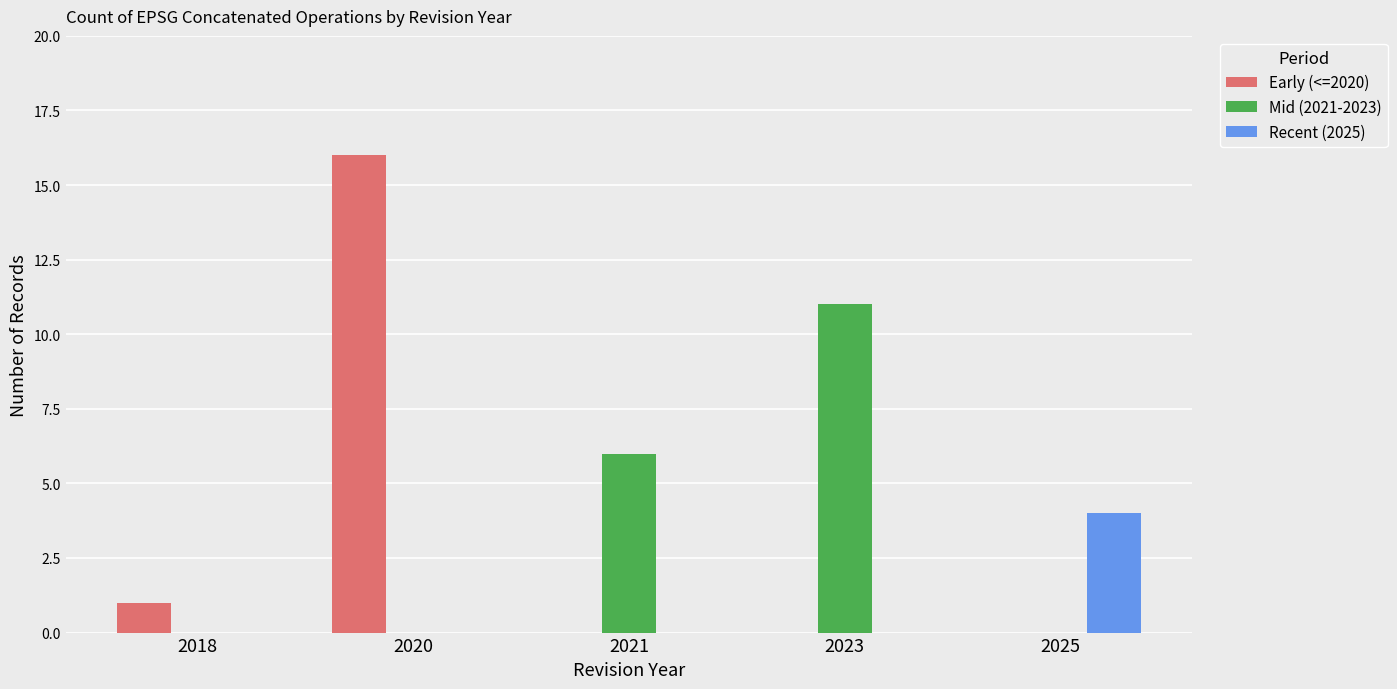

The value of Mid (2021-2023) at 2018 is 0. True or false?

True